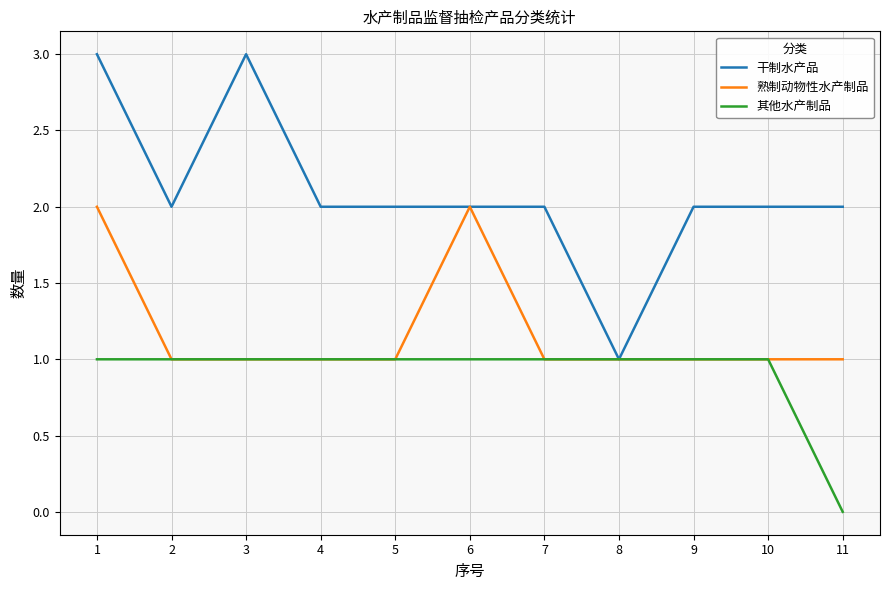

Rank the series by their maximum value, from highest to lowest.

干制水产品, 熟制动物性水产制品, 其他水产制品